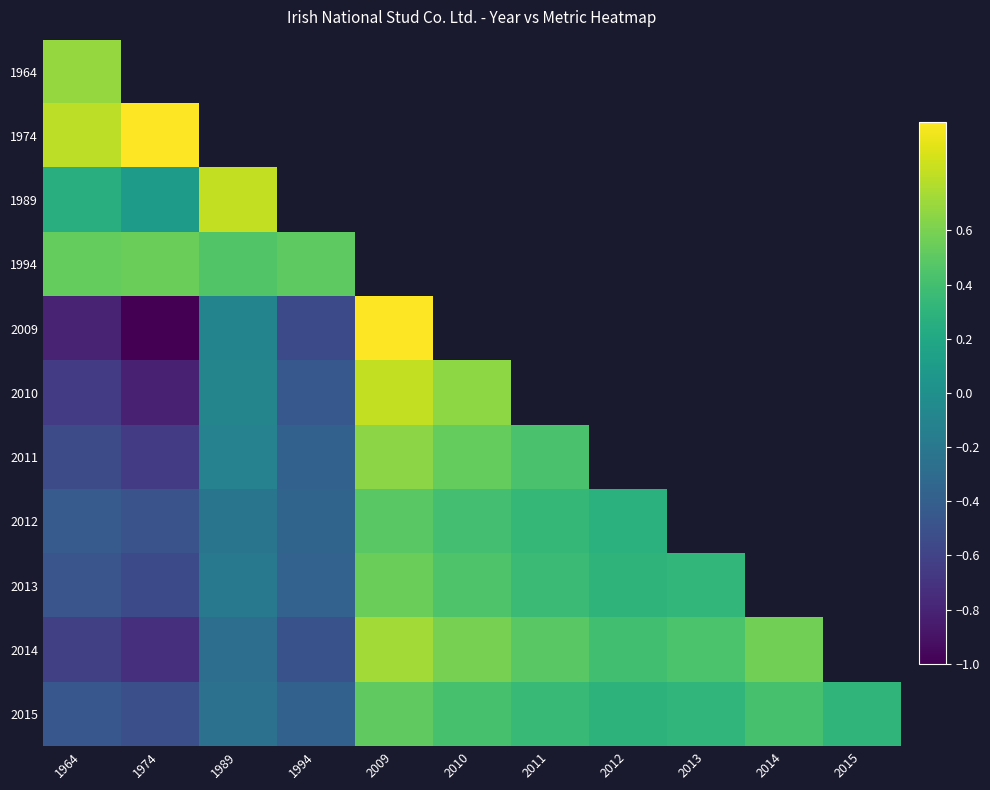

Rank the series by their maximum value, from highest to lowest.

1974, 2009, 1989, 2010, 2014, 1964, 2011, 1994, 2013, 2015, 2012